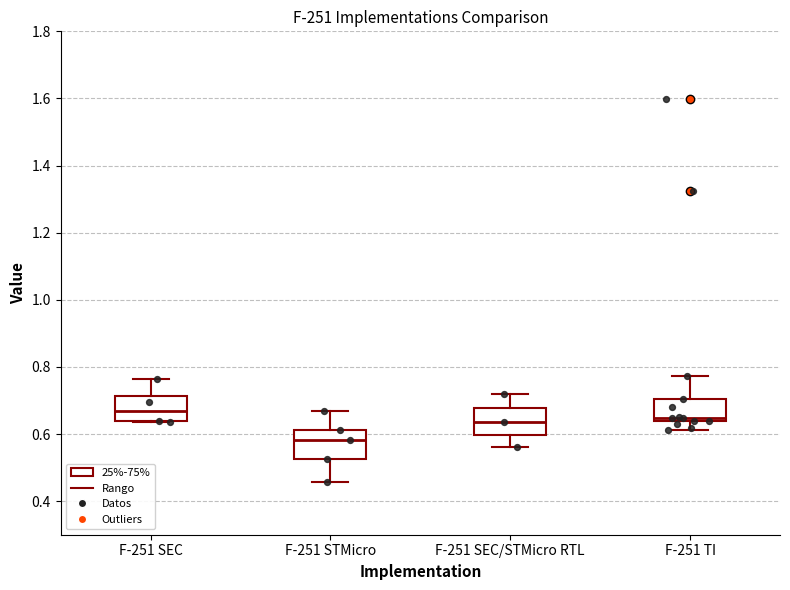

Reading left to right, read every box against the y-axis: the position of its median line, the range the box covers, and the ends of its whiskers. The values are not printed on the chart, so give them approximately, as read against the axis.

F-251 SEC: median 0.66, box 0.64 to 0.72, whiskers 0.64 to 0.76
F-251 STMicro: median 0.58, box 0.52 to 0.62, whiskers 0.46 to 0.66
F-251 SEC/STMicro RTL: median 0.64, box 0.60 to 0.68, whiskers 0.56 to 0.72
F-251 TI: median 0.64 (just above the box's lower edge), box 0.64 to 0.70, whiskers 0.62 to 0.78